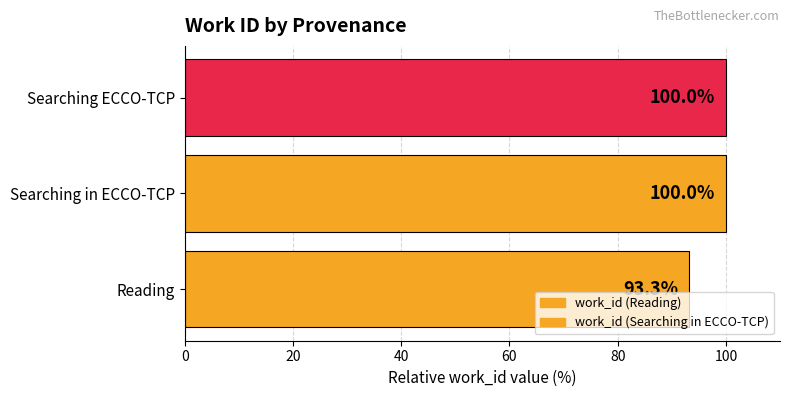

What is the ratio of the value at Searching in ECCO-TCP to the value at Searching ECCO-TCP?

1.0